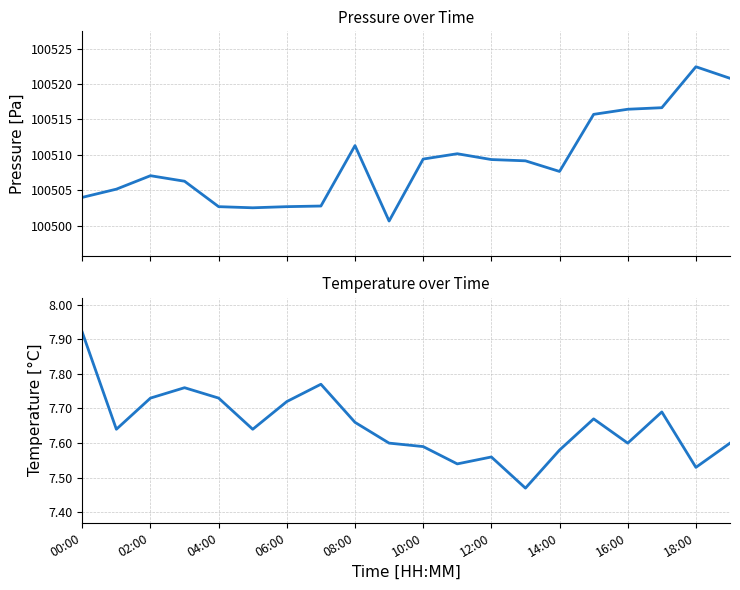

How many values in the pressure series exceed 100509?

10